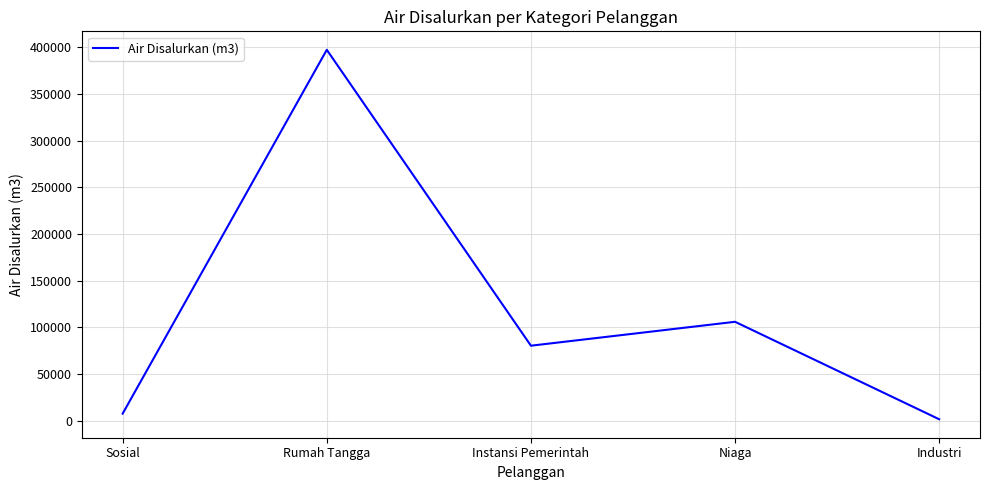

Reading left to right, list all the values displayed in this chart.

7521	397244	80268	105877	1479